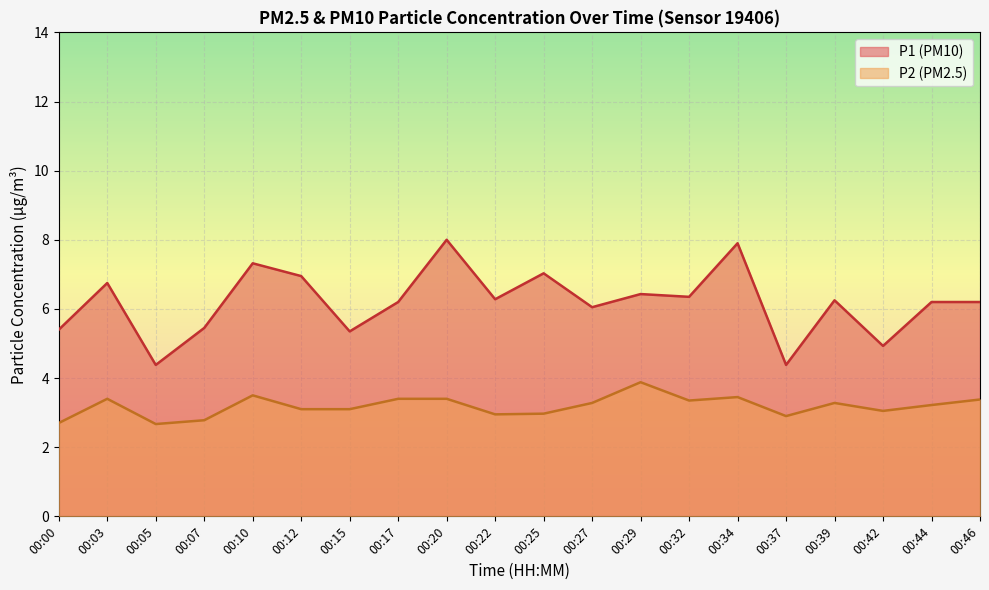

In P2, how many points are lower than both neighbors (excluding endpoints)?

5